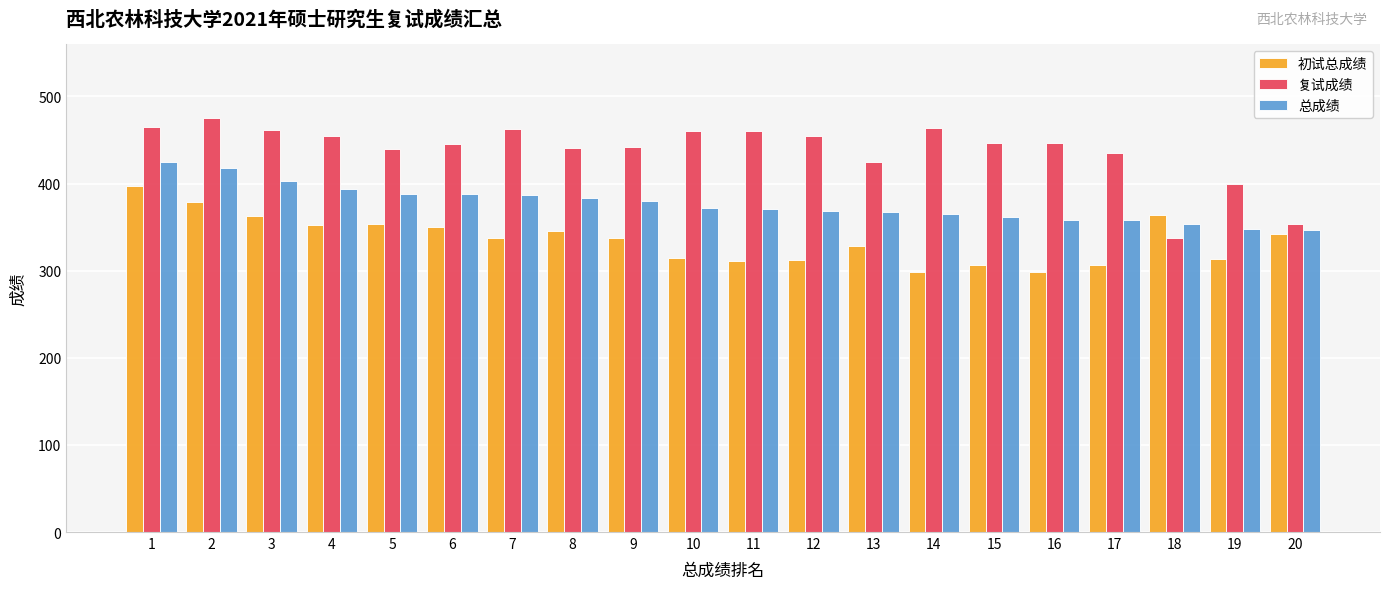

Which series has the widest spread of values?

复试成绩